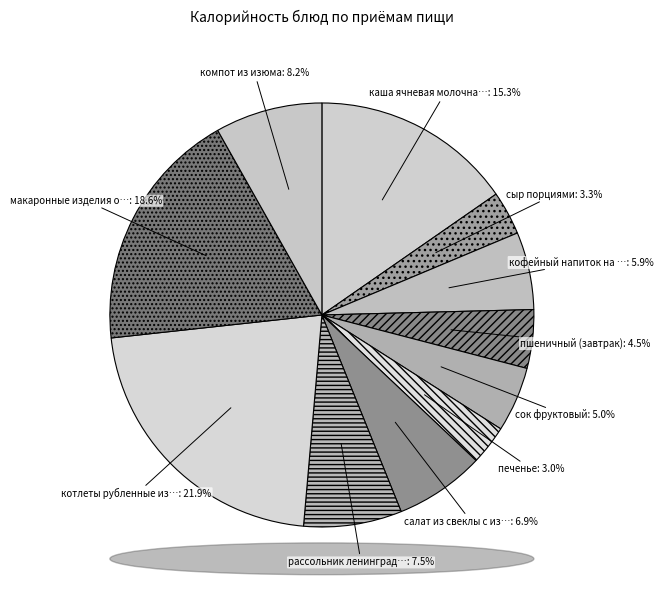

Which category has the biggest portion of the pie?

котлеты рубленные из птицы